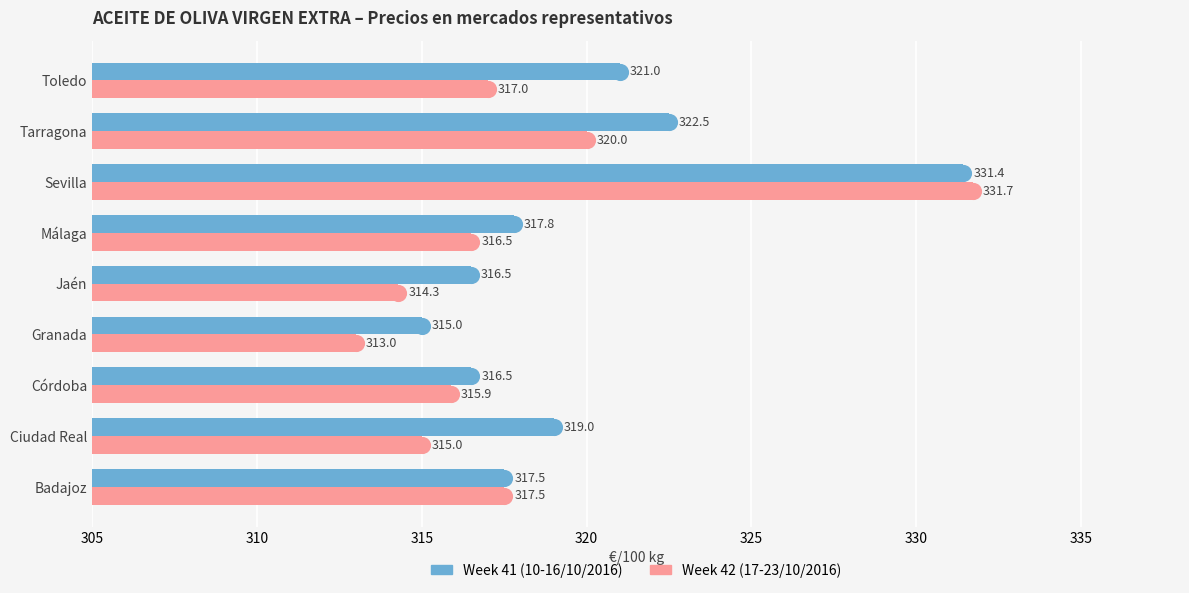

List the series in order of their peak value, highest first.

Week 42 (17-23/10/2016), Week 41 (10-16/10/2016)